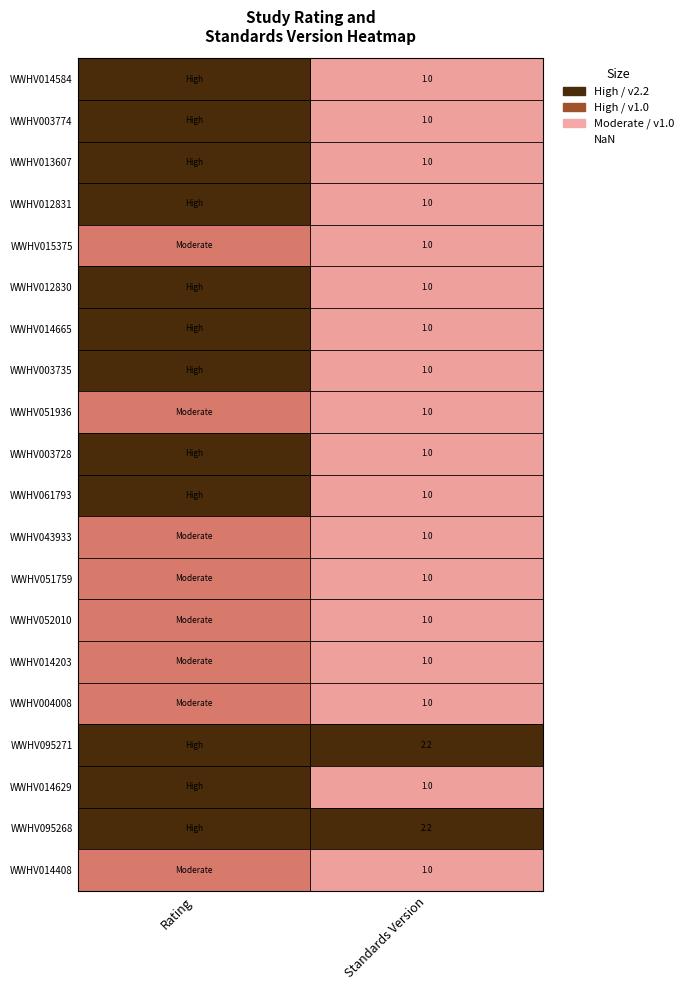

What is the total value across all series at Standards Version?

22.4